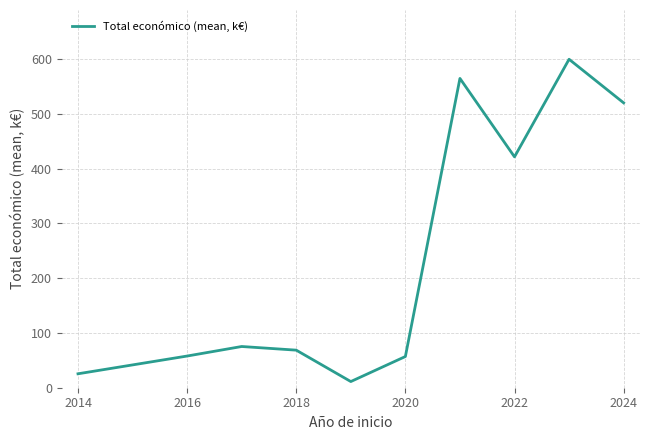

What is the average value?

240.2